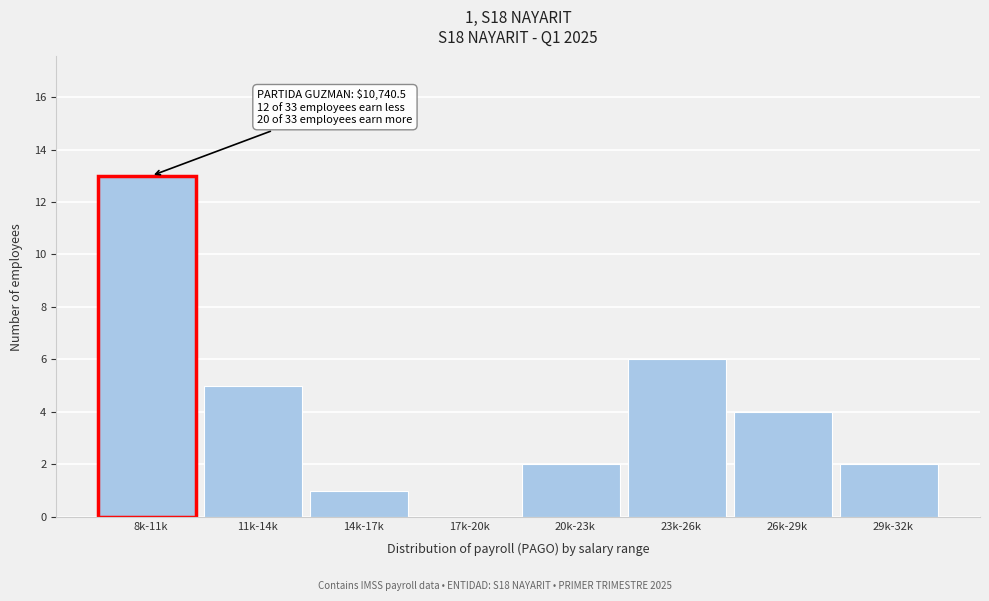

Reading left to right, extract all data points from this chart.

8k-11k=13	11k-14k=5	14k-17k=1	17k-20k=0	20k-23k=2	23k-26k=6	26k-29k=4	29k-32k=2